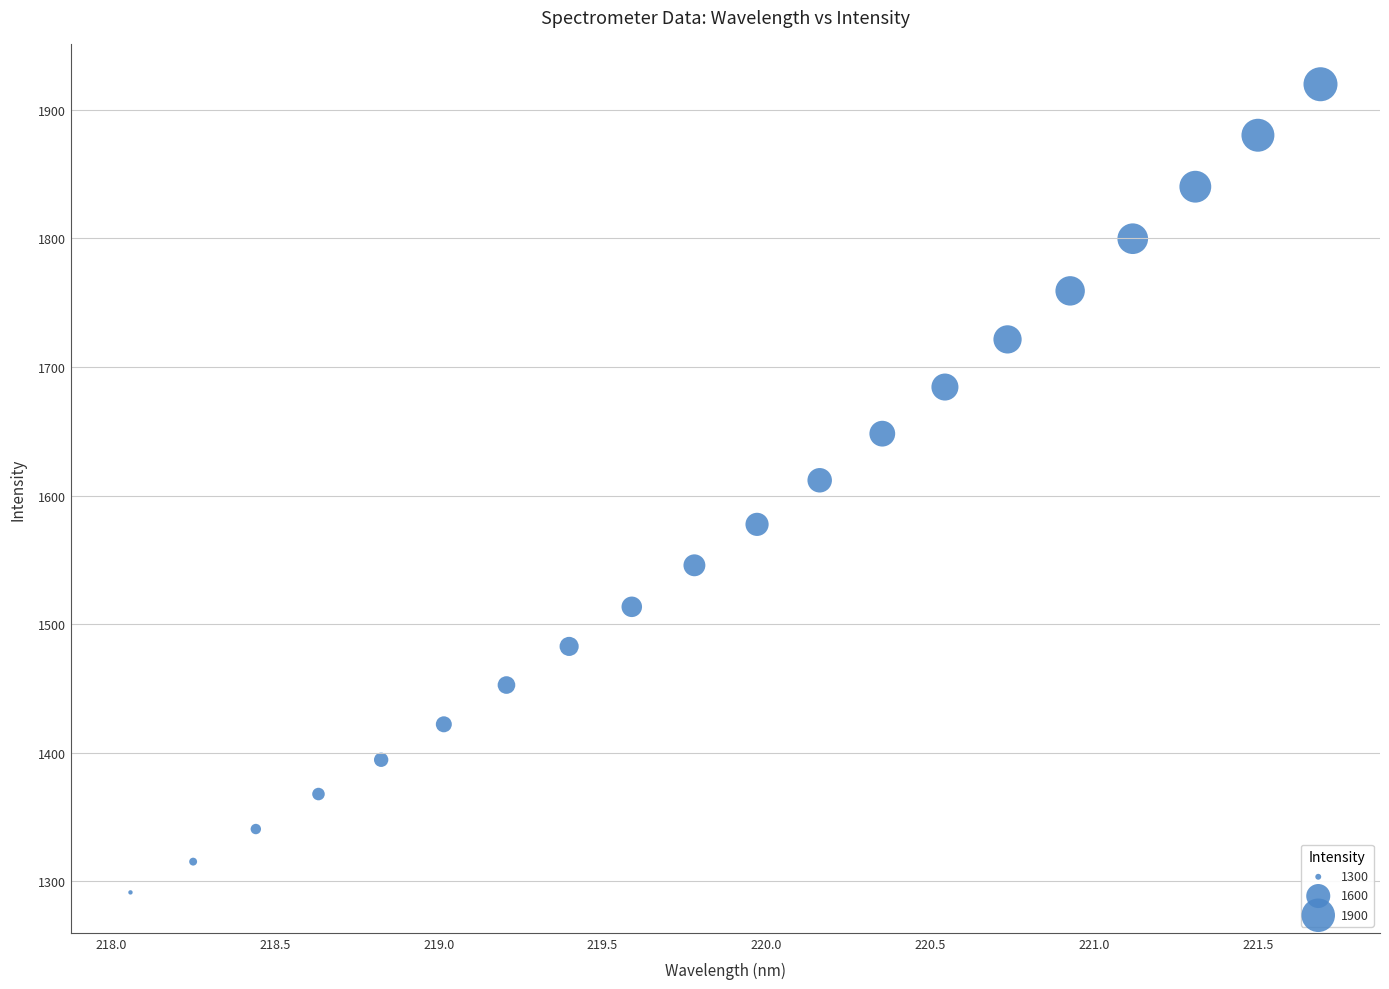

What is the range of X values (max minus min)?

3.6